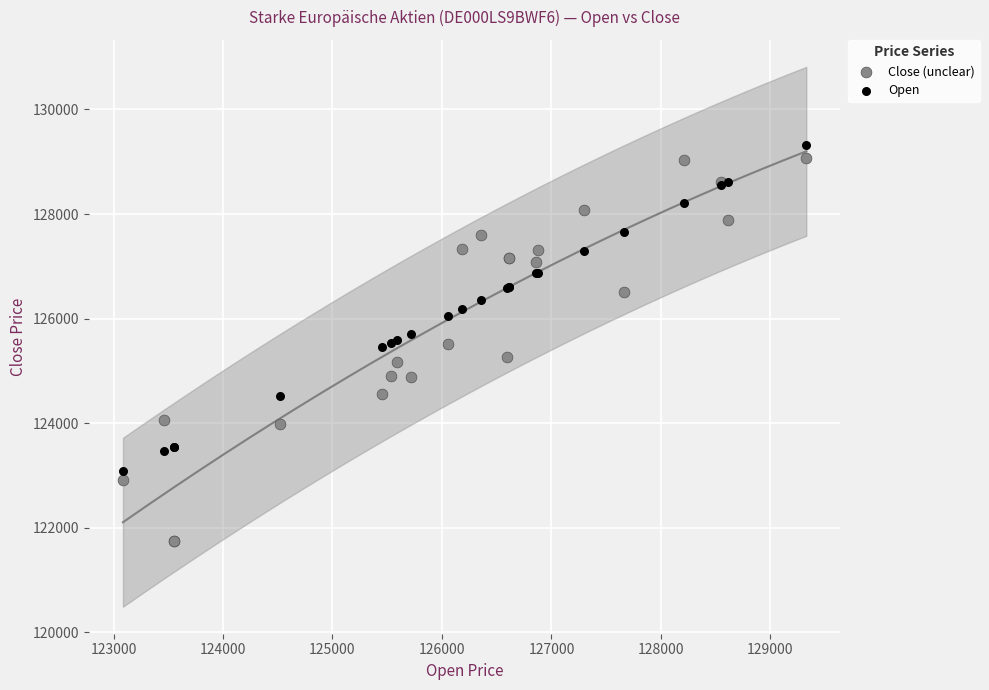

Which series reaches the minimum Y coordinate?

Close (unclear)